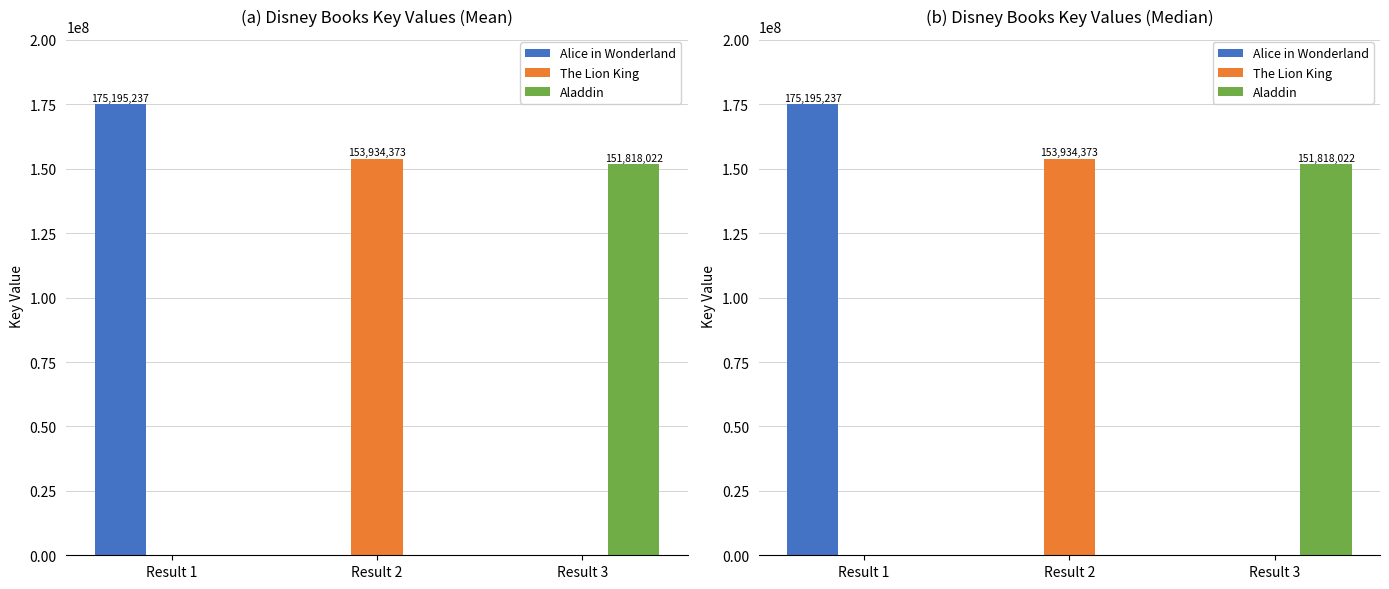

At which category is the sum across all series the highest?

Result 1